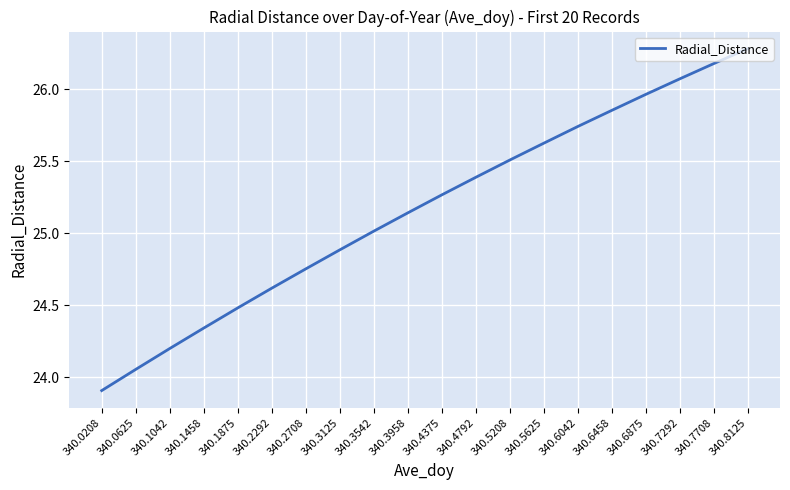

How many series are shown in this chart?

1